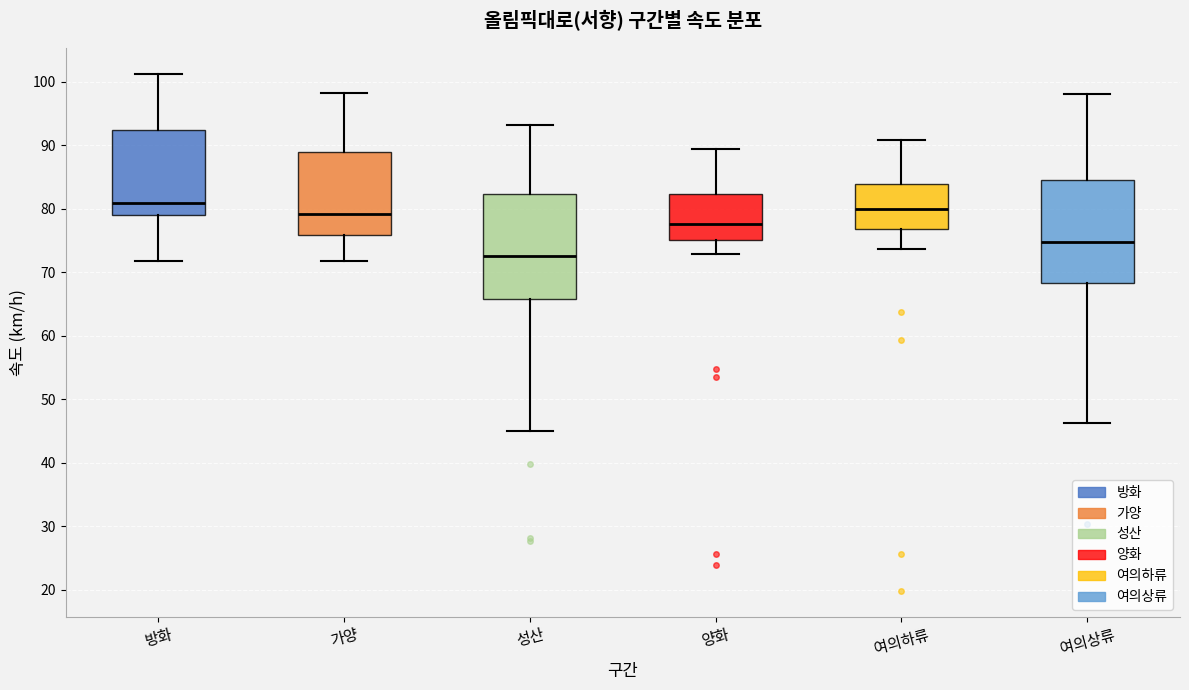

Reading left to right, transcribe this box plot: for each box, give where its median line is, the range the box spans, and where its two whiskers end, as read against the y-axis. The values are not printed on the chart, so give them approximately, as read against the axis.

방화: median 81, box 79 to 92, whiskers 72 to 101
가양: median 79, box 76 to 89, whiskers 72 to 98
성산: median 73, box 66 to 82, whiskers 45 to 93
양화: median 78, box 75 to 82, whiskers 73 to 89
여의하류: median 80, box 77 to 84, whiskers 74 to 91
여의상류: median 75, box 68 to 85, whiskers 46 to 98